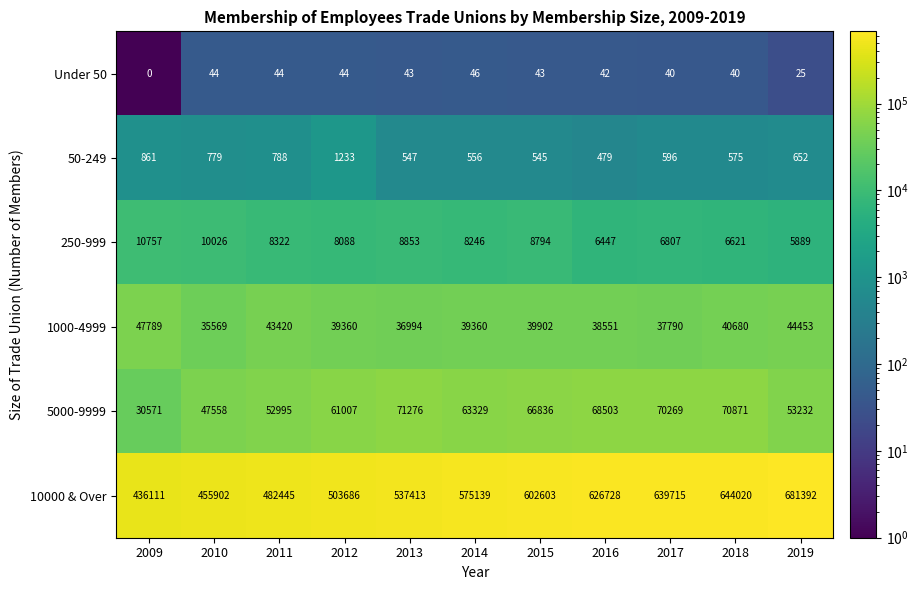

At 2014, list the series in order from smallest to largest.

Under 50, 50-249, 250-999, 1000-4999, 5000-9999, 10000 & Over